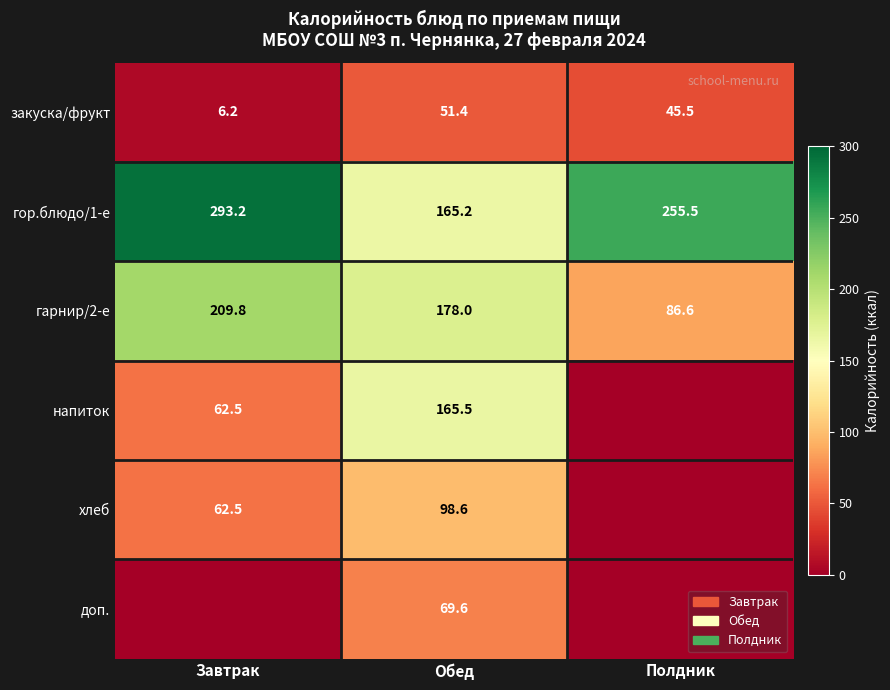

What is the lowest value of the закуска/фрукт series?

6.2